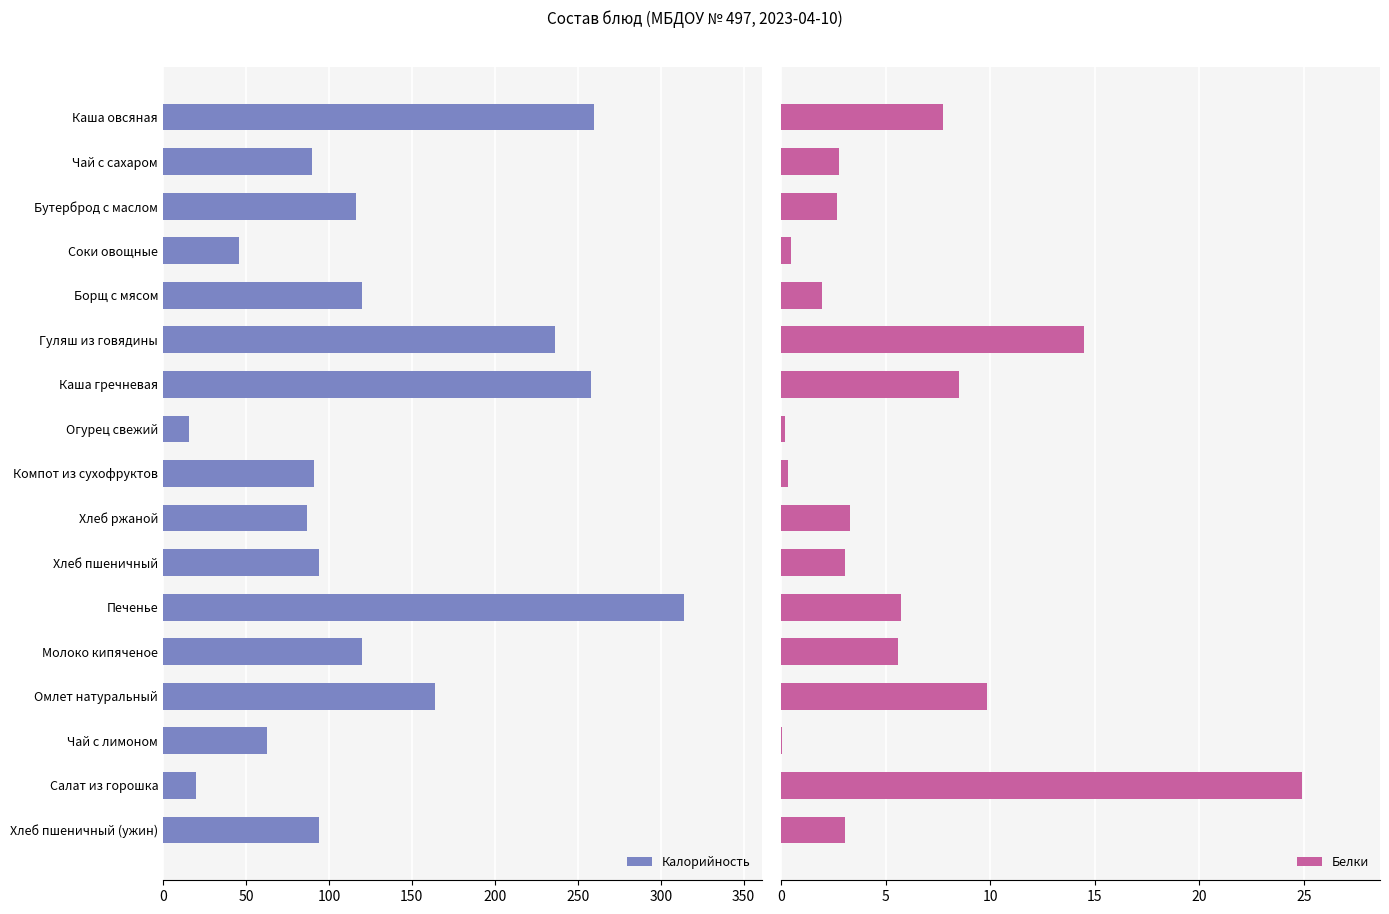

What is the smallest value displayed?

0.1